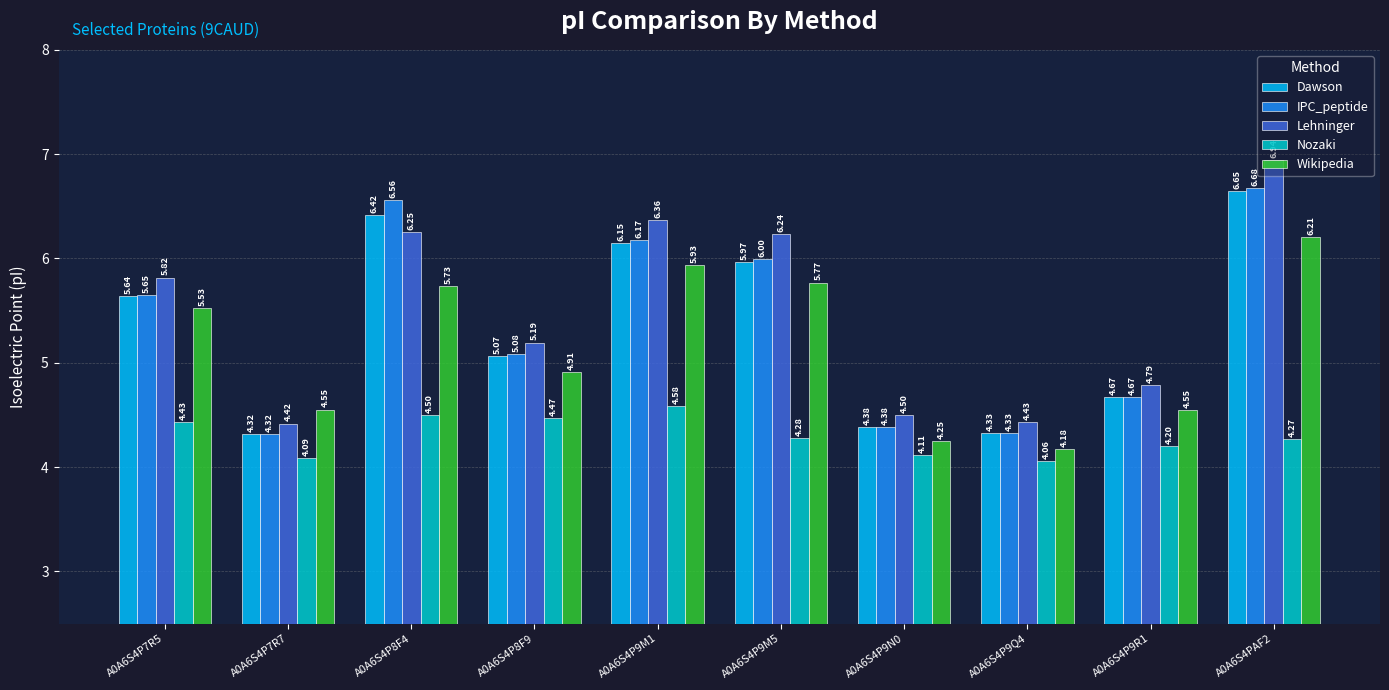

The value of Dawson at A0A6S4P9N0 is 4.4. True or false?

True